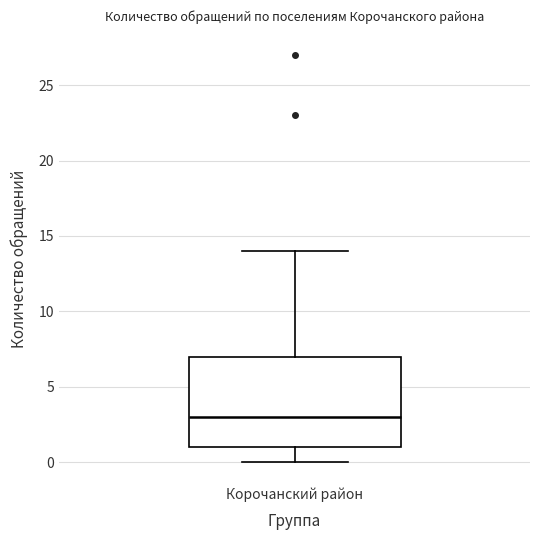

Transcribe this box plot: give where the median line is, the range the box spans, and where the two whiskers end, as read against the y-axis. The values are not printed on the chart, so give them approximately, as read against the axis.

median 3, box 1 to 7, whiskers 0 to 14